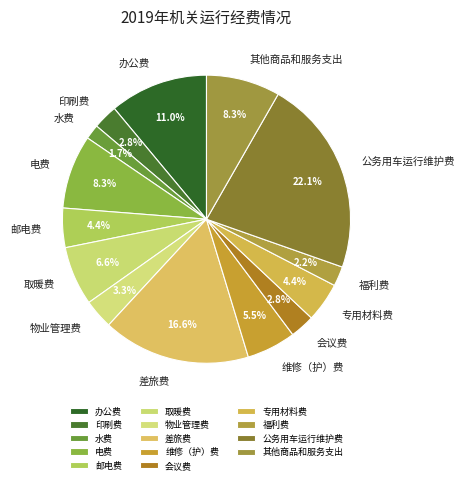

Does 专用材料费 represent more than half of the total?

No